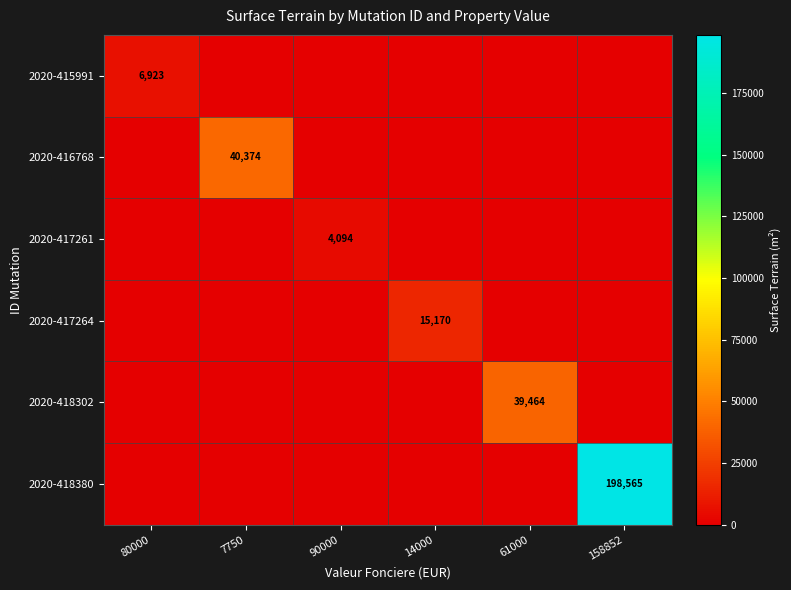

What is the average value of the 2020-418302 series?

6577